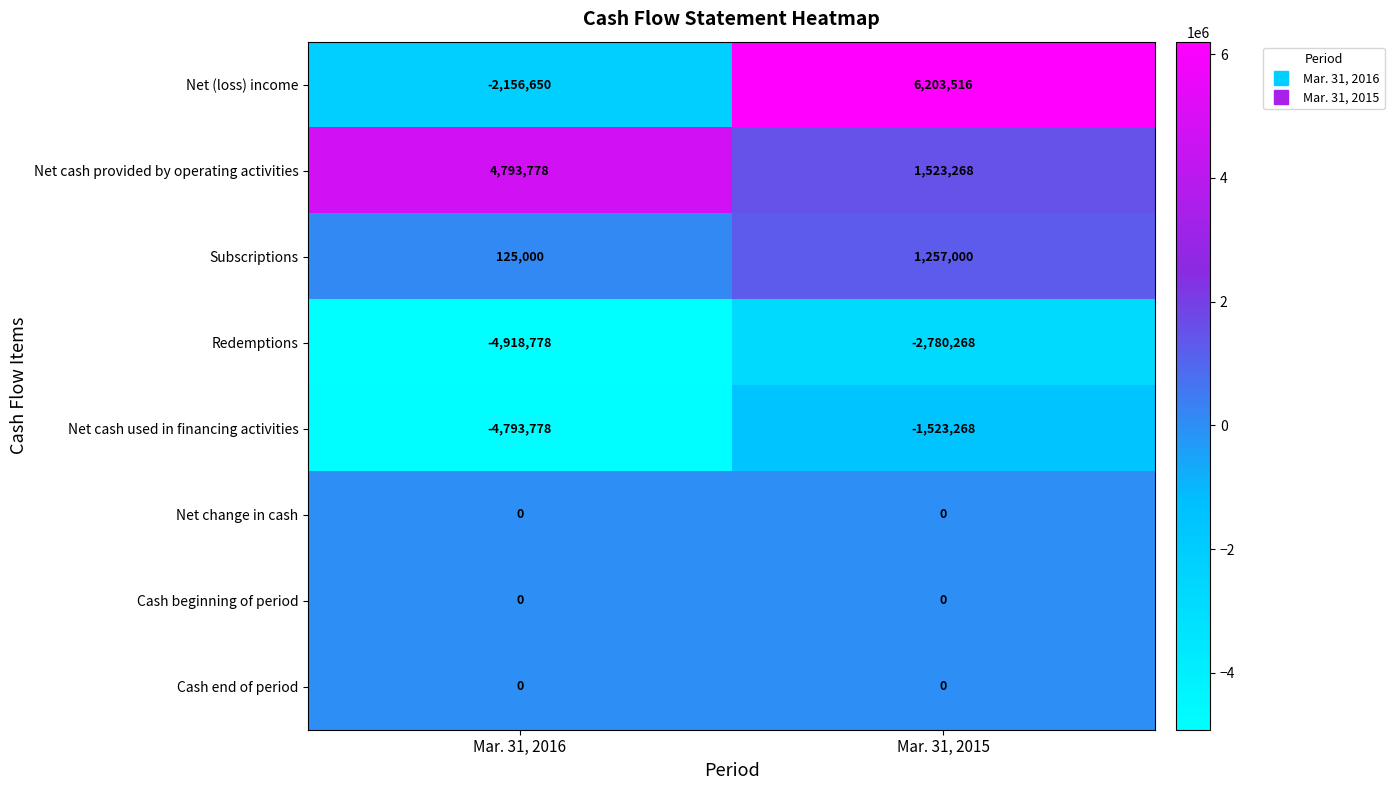

Which series changed the most between Mar. 31, 2016 and Mar. 31, 2015?

Net (loss) income